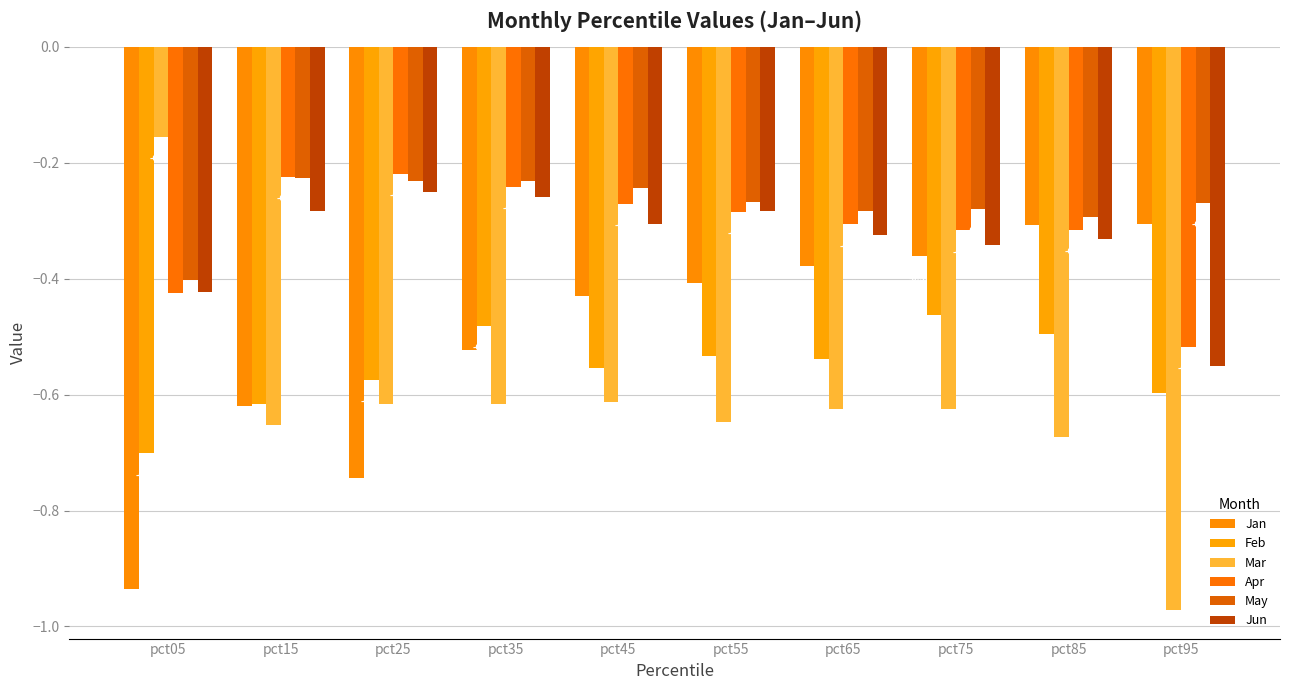

How many groups of bars are there?

10